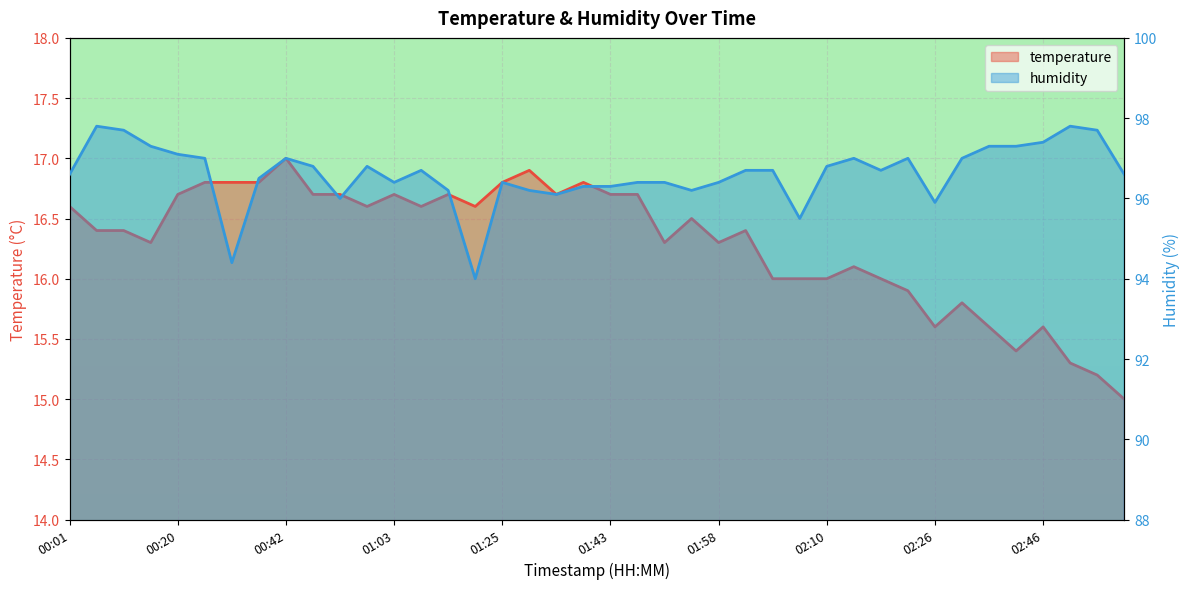

The value of temperature at 00:28 is 16.8. True or false?

True